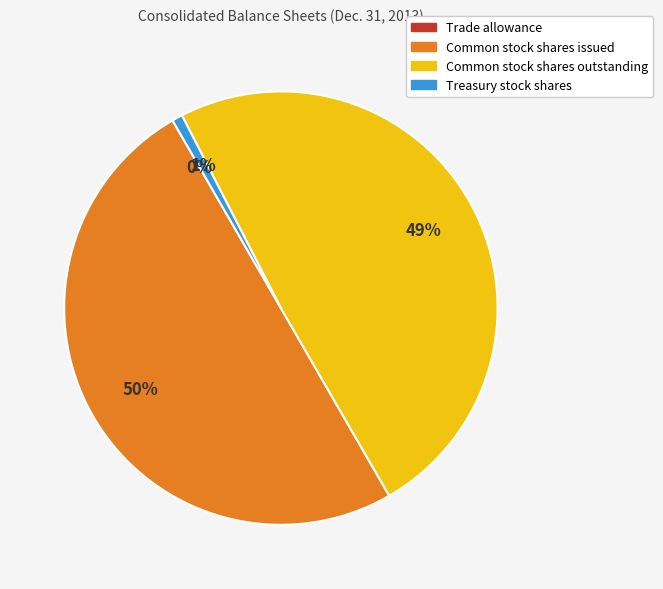

True or false: Treasury stock shares accounts for 7% of the total.

False